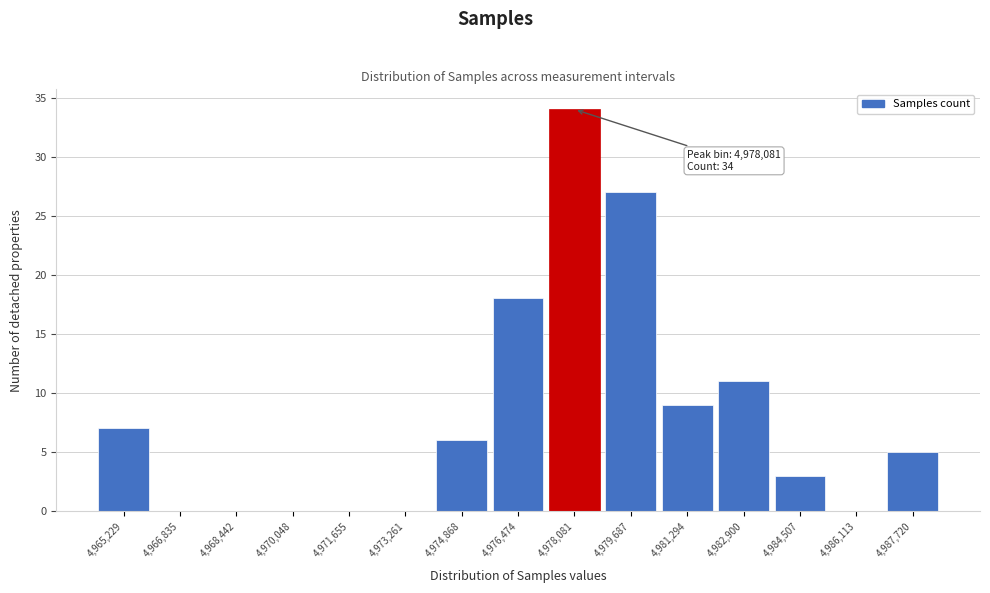

Reading left to right, transcribe all the data shown in this chart.

4,965,229=7	4,966,835=0	4,968,442=0	4,970,048=0	4,971,655=0	4,973,261=0	4,974,868=6	4,976,474=18	4,978,081=34	4,979,687=27	4,981,294=9	4,982,900=11	4,984,507=3	4,986,113=0	4,987,720=5